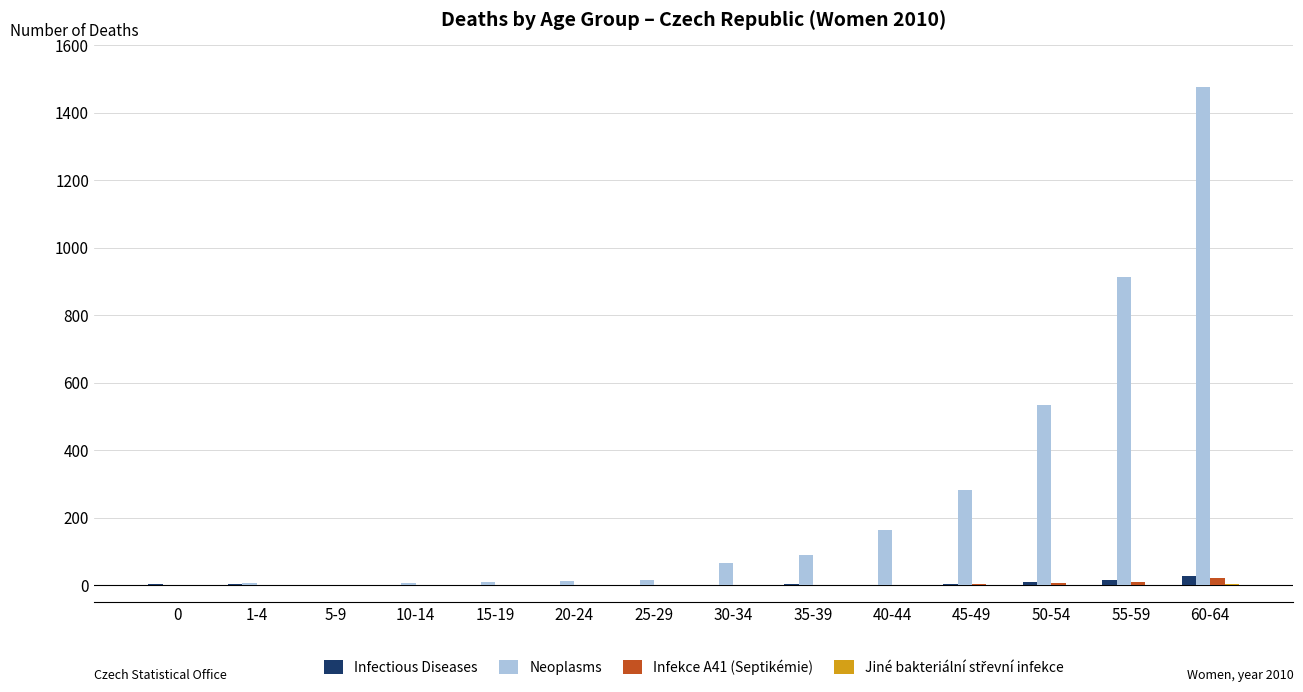

Which series has the largest range (max minus min)?

Neoplasms